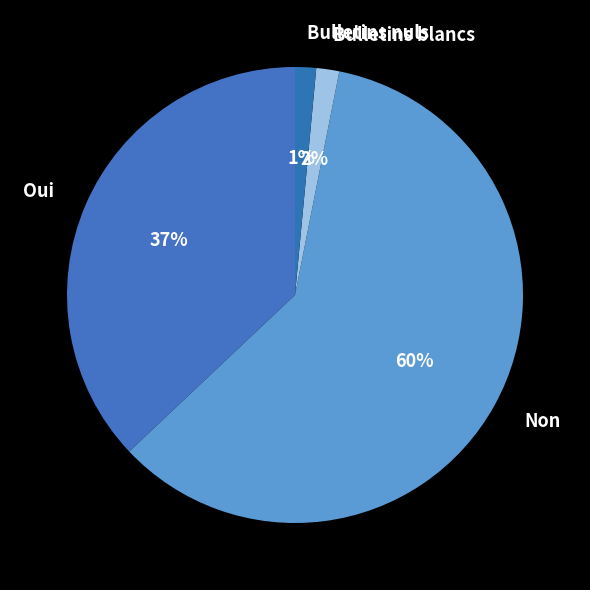

Is there a majority slice in this chart?

Yes